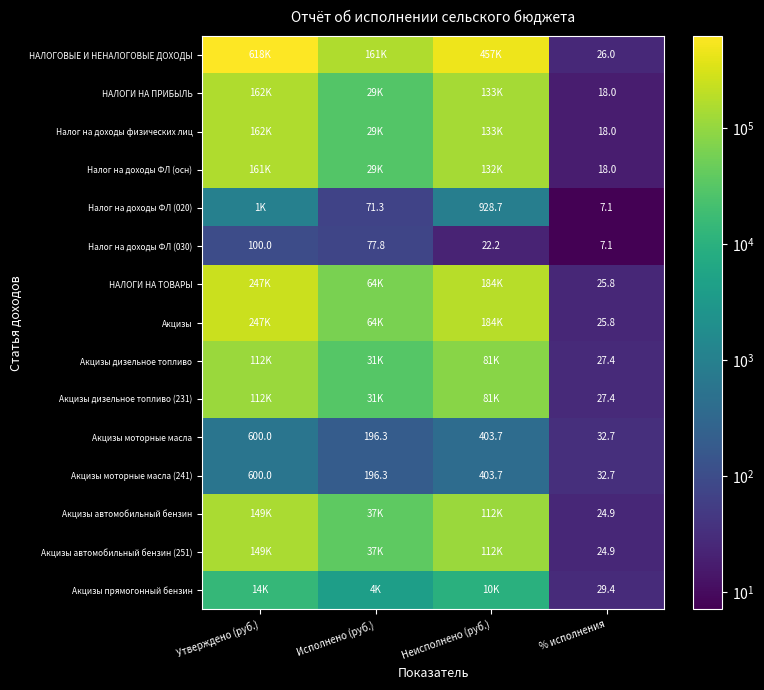

What is the highest value of the Акцизы автомобильный бензин (251) series?

148900.0